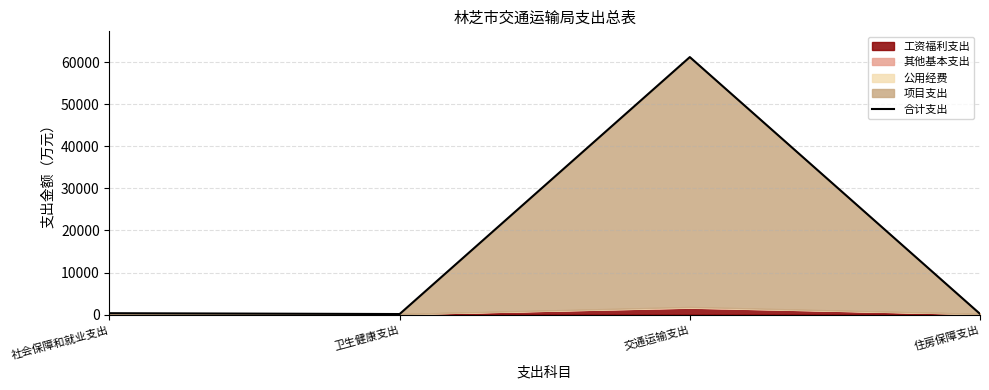

Reading left to right, list all the values displayed in this chart.

334.2	134.2	61228.5	172.9